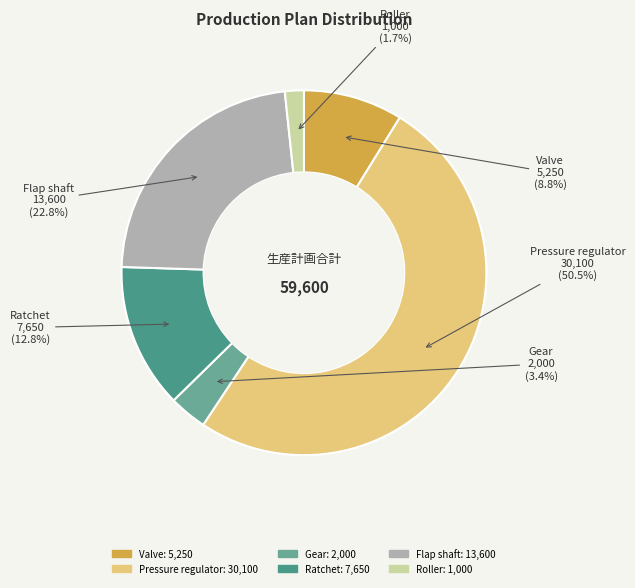

The Valve slice represents 9% of the pie. True or false?

True